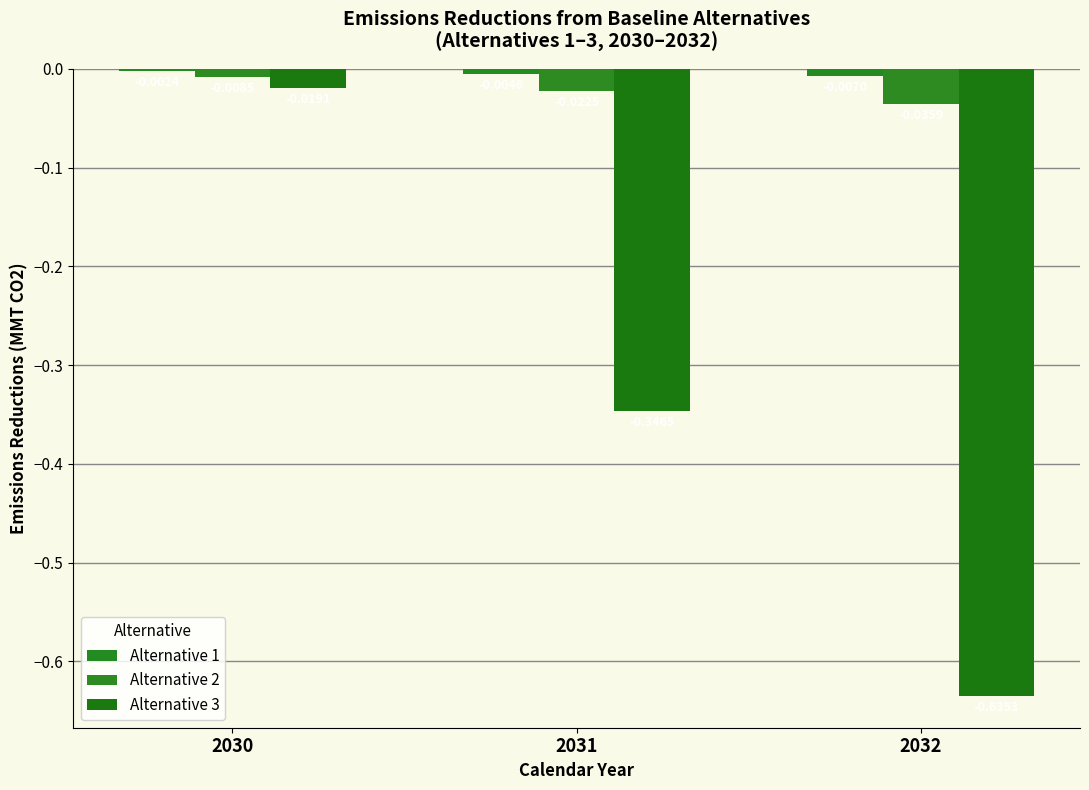

Is it true that Alternative 2 equals -0.1 at 2032?

False